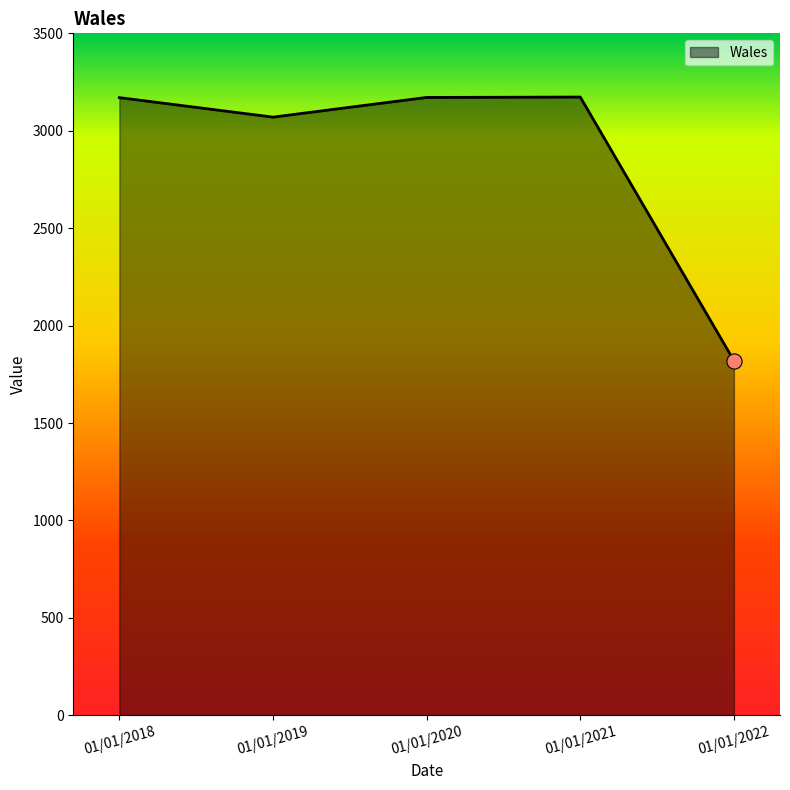

Which has a higher value, 01/01/2022 or 01/01/2018?

01/01/2018